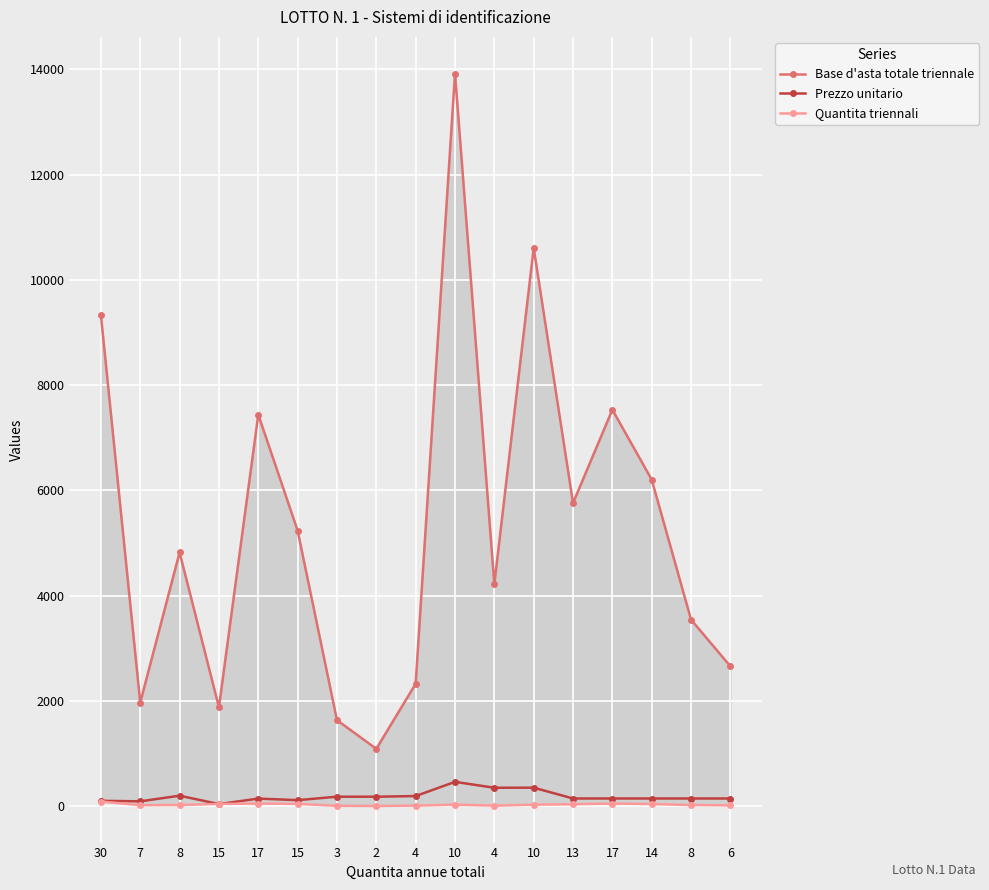

What is the sum of all Base d'asta totale triennale values?

90179.1